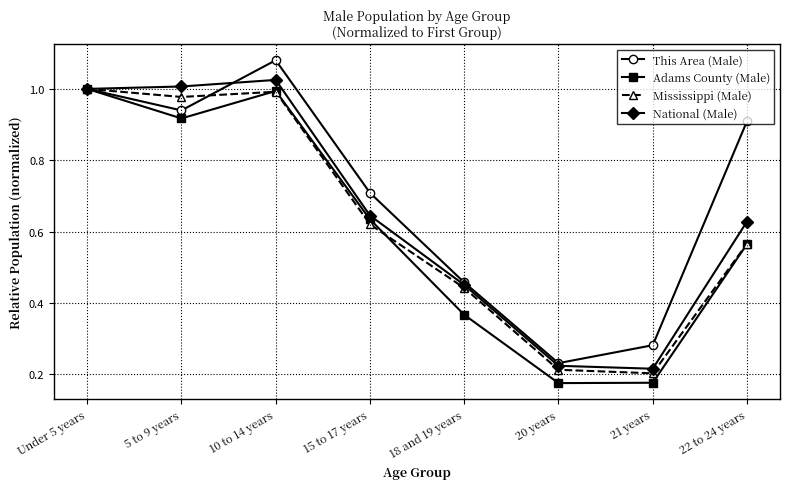

What is the label of the 5th point from the left?

18 and 19 years